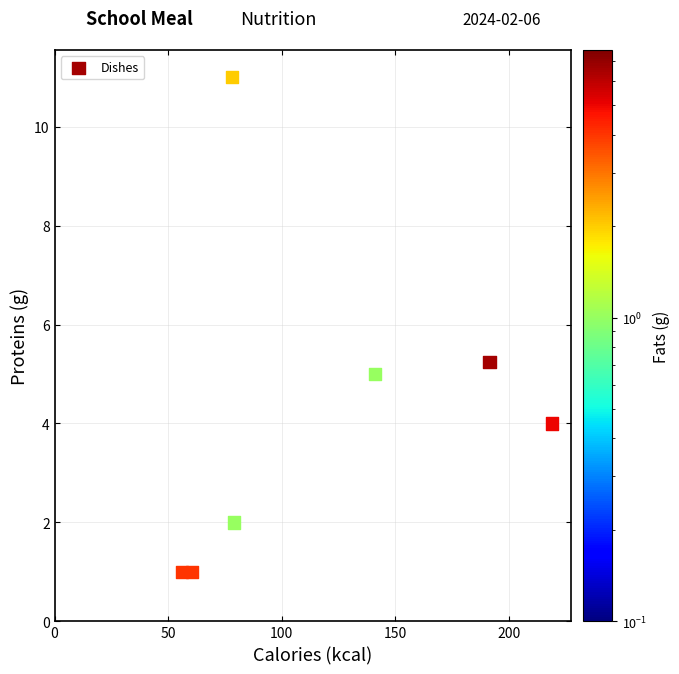

What is the average Y value?

3.1